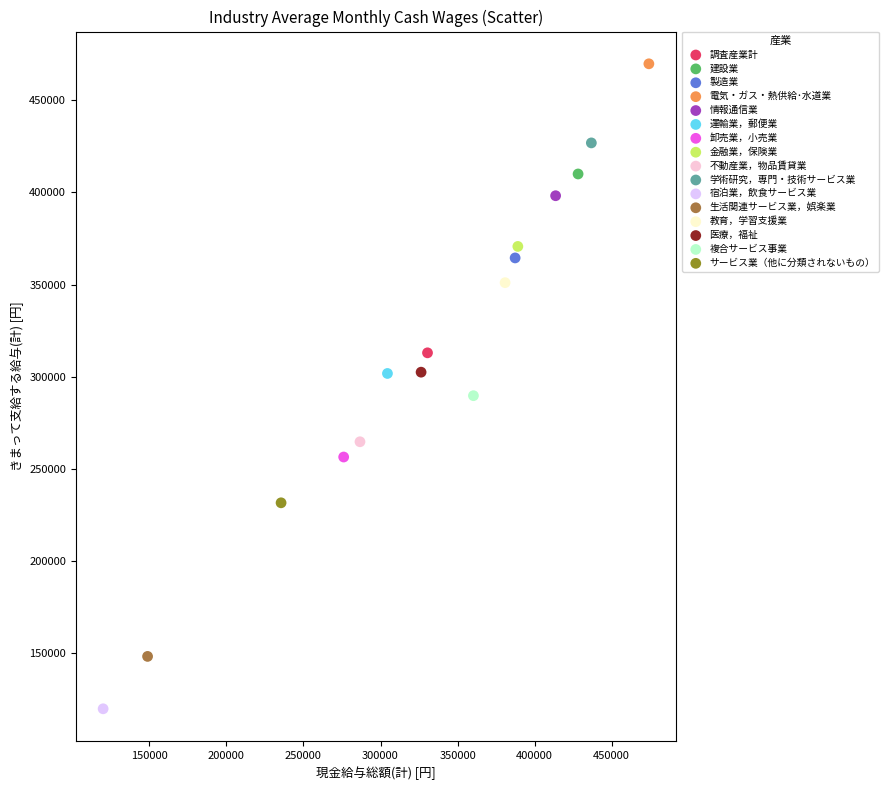

What are all the series names shown in the legend?

調査産業計, 建設業, 製造業, 電気・ガス・熱供給･水道業, 情報通信業, 運輸業，郵便業, 卸売業，小売業, 金融業，保険業, 不動産業，物品賃貸業, 学術研究，専門・技術サービス業, 宿泊業，飲食サービス業, 生活関連サービス業，娯楽業, 教育，学習支援業, 医療，福祉, 複合サービス事業, サービス業（他に分類されないもの）